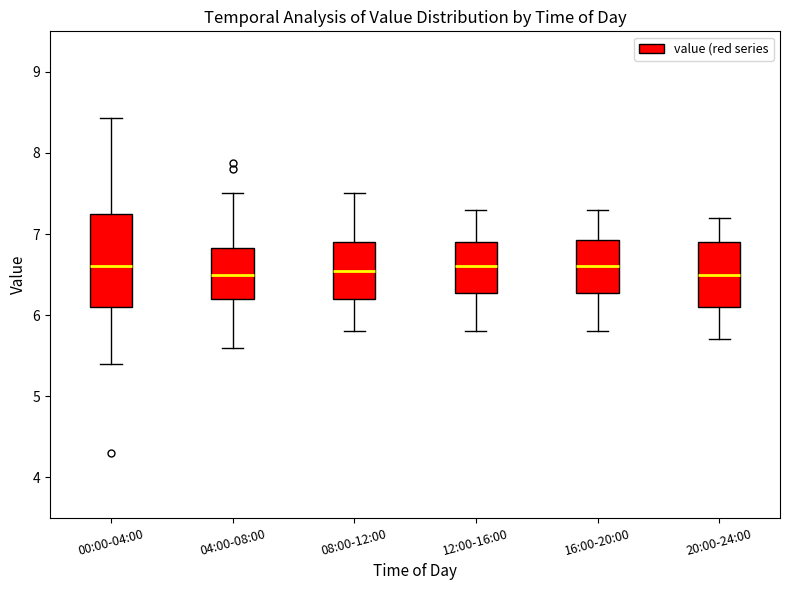

Reading left to right, read every box against the y-axis: the position of its median line, the range the box covers, and the ends of its whiskers. The values are not printed on the chart, so give them approximately, as read against the axis.

00:00-04:00: median 6.6, box 6.1 to 7.3, whiskers 5.4 to 8.4
04:00-08:00: median 6.5, box 6.2 to 6.8, whiskers 5.6 to 7.5
08:00-12:00: median 6.6, box 6.2 to 6.9, whiskers 5.8 to 7.5
12:00-16:00: median 6.6, box 6.3 to 6.9, whiskers 5.8 to 7.3
16:00-20:00: median 6.6, box 6.3 to 6.9, whiskers 5.8 to 7.3
20:00-24:00: median 6.5, box 6.1 to 6.9, whiskers 5.7 to 7.2